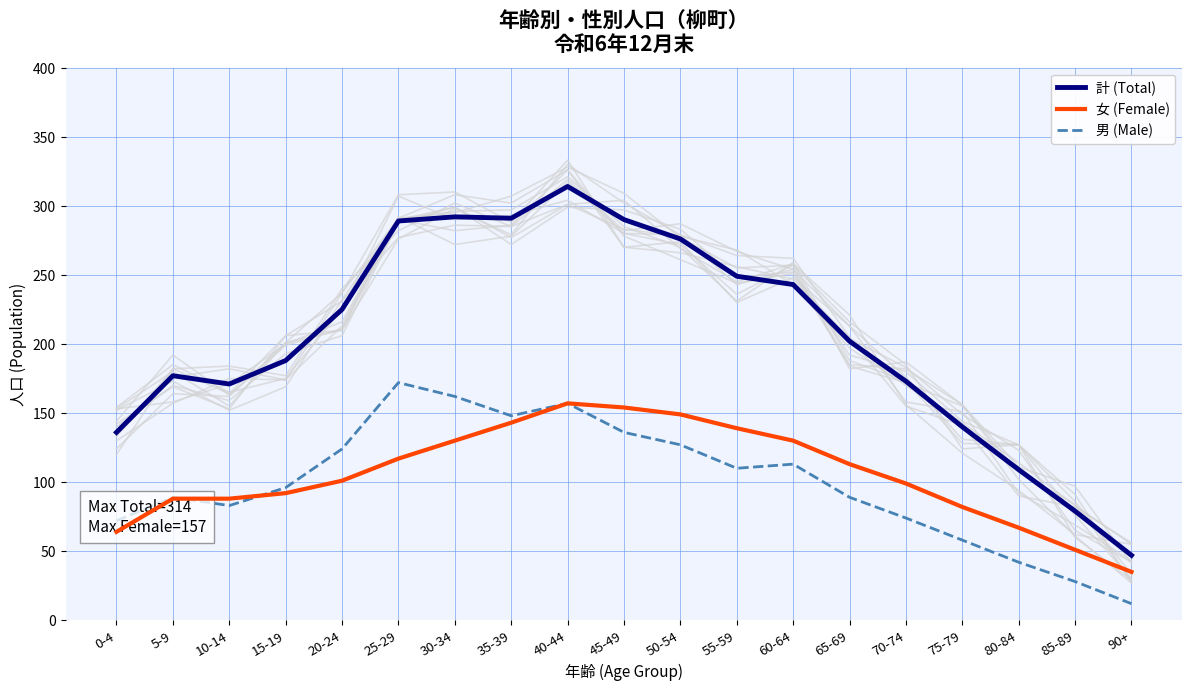

True or false: 計 (Total) has more than 0 points higher than both neighbors.

True